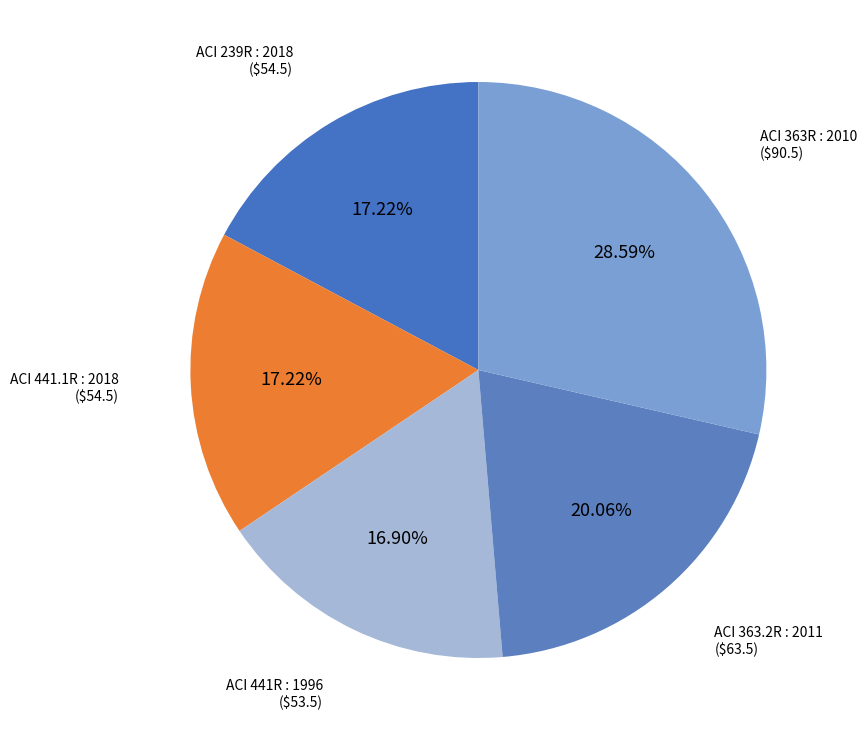

Does any single category account for the majority?

No